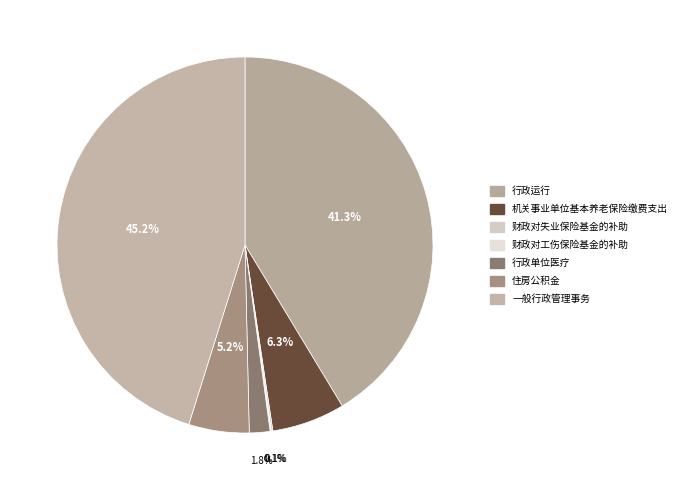

Is it true that 财政对失业保险基金的补助 is 13% of the pie?

False